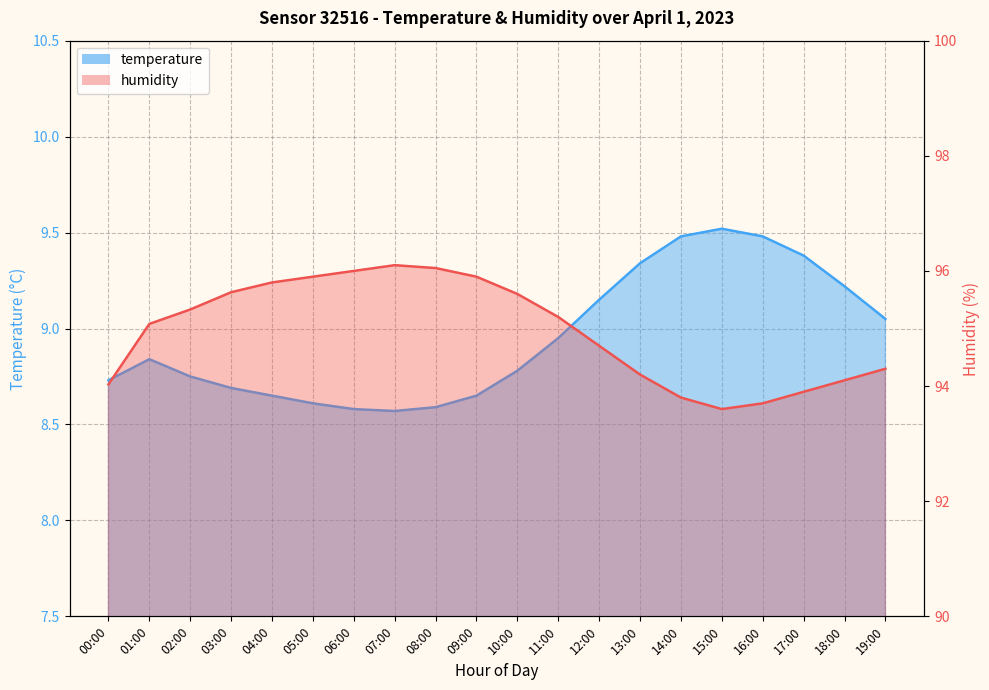

Which series has the widest spread of values?

humidity line